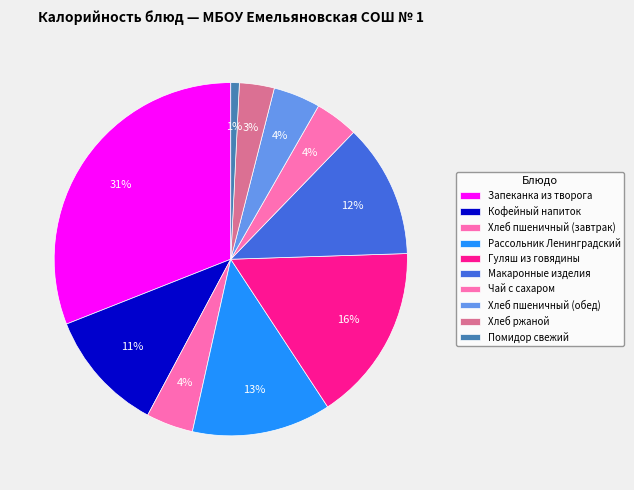

What percentage is the Макаронные изделия slice, to the nearest percent?

12%